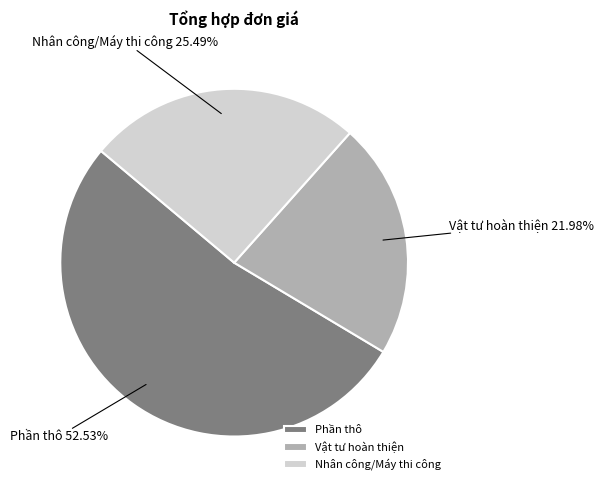

What is the largest slice in the pie chart?

Phần thô